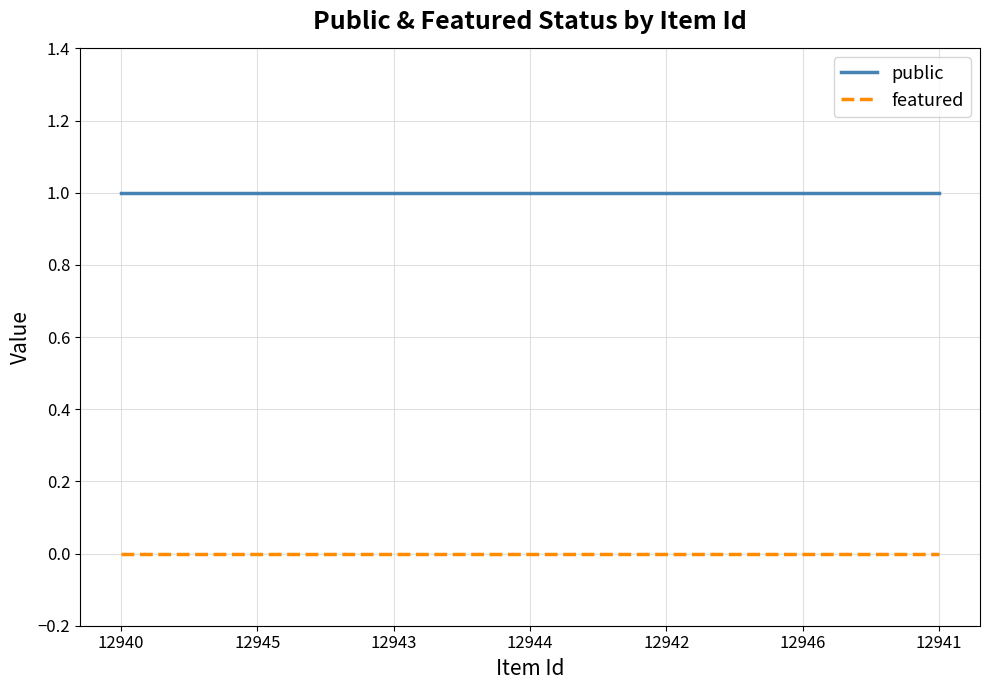

The value of featured at 12944 is 0. True or false?

True